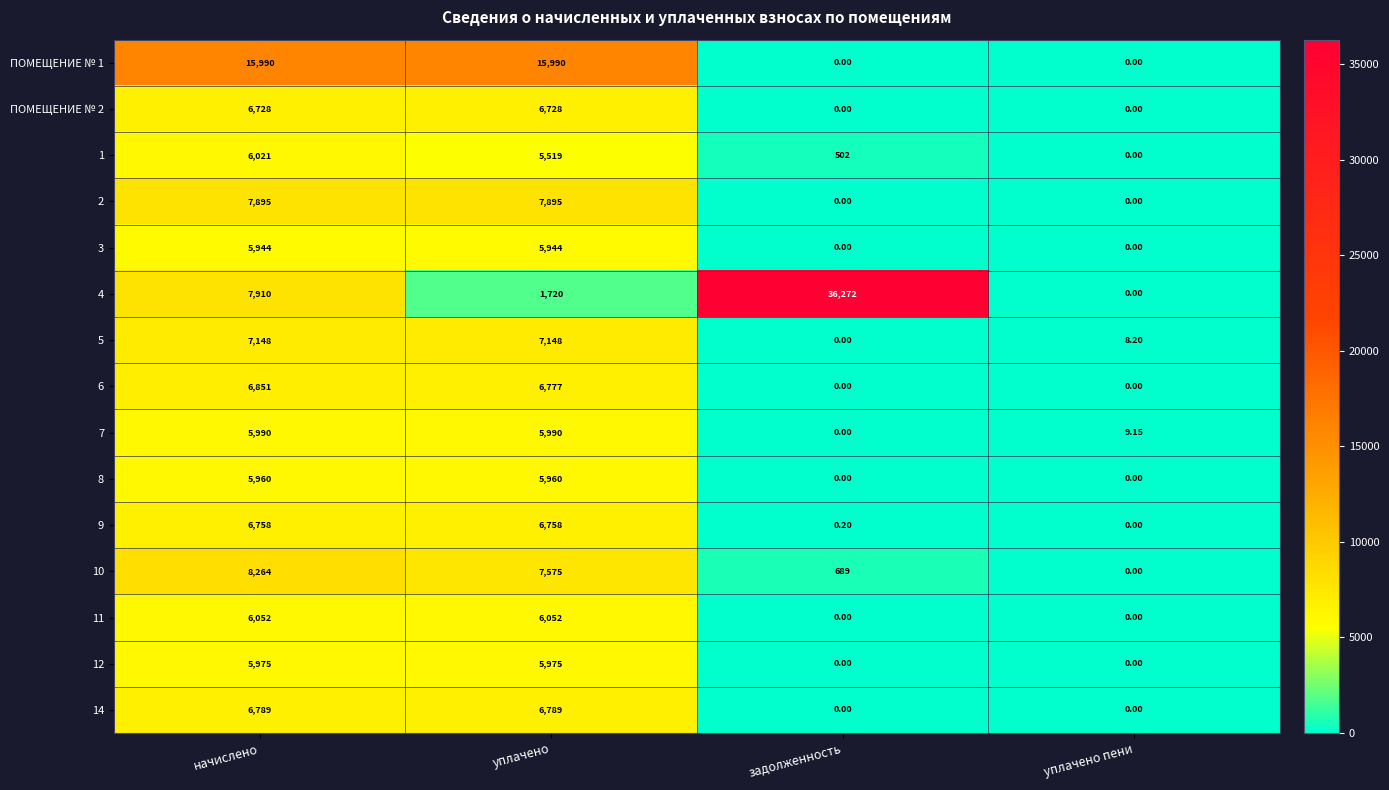

At which category is the sum across all series the highest?

начислено